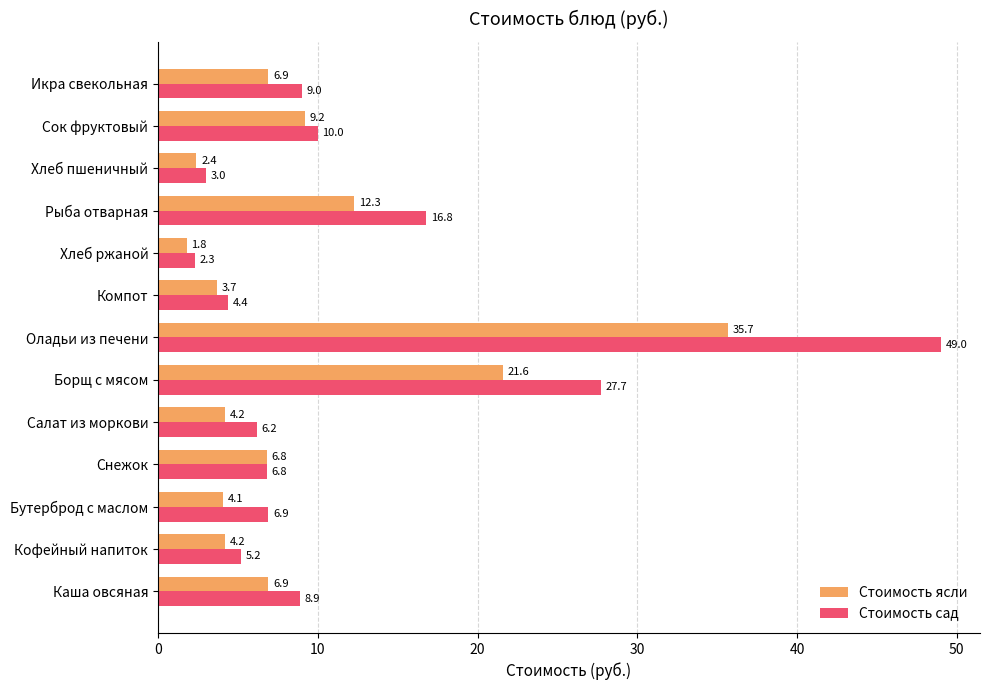

Which category has the highest value across all series?

Оладьи из печени